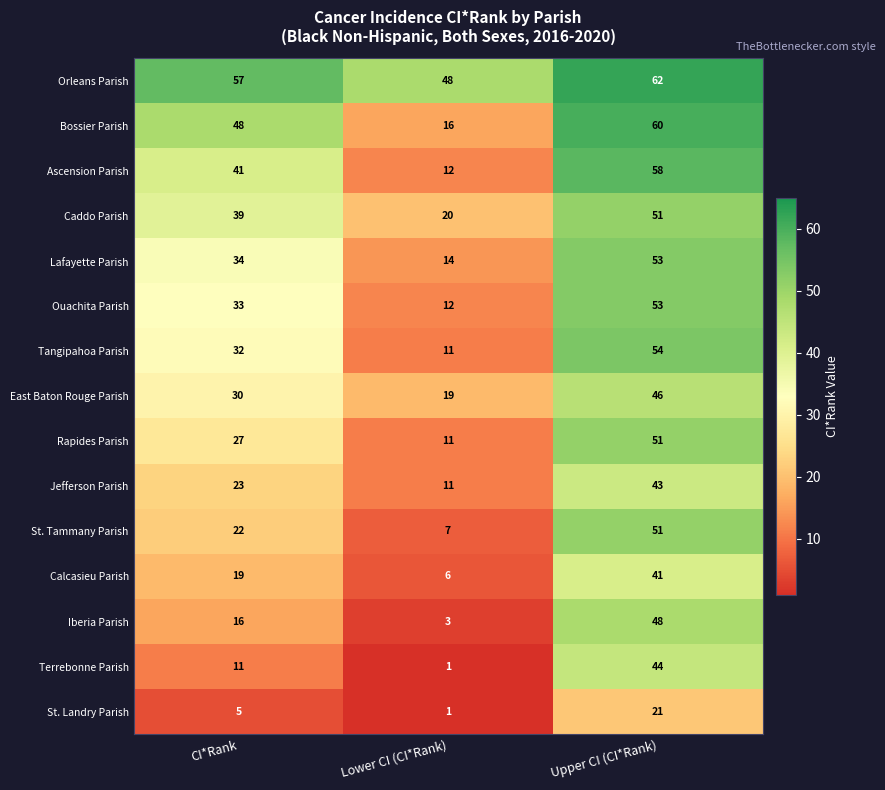

What is the difference between the maximum and minimum values in the Terrebonne Parish series?

43